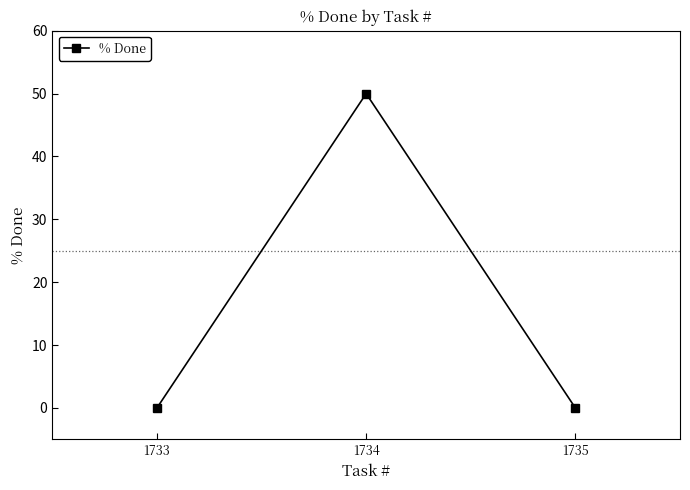

What is the difference between the values at 1735 and 1734?

50